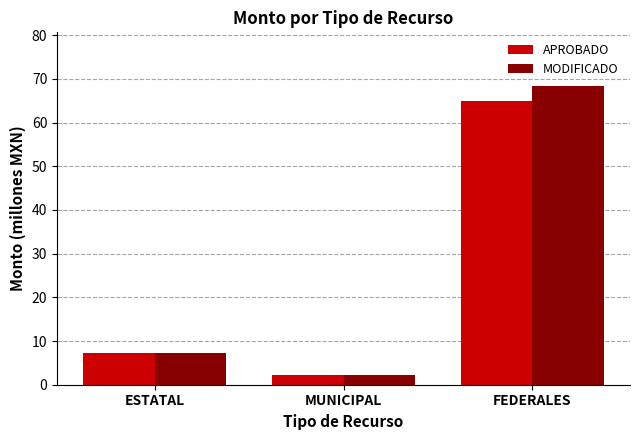

At which label is APROBADO closest to 33?

ESTATAL